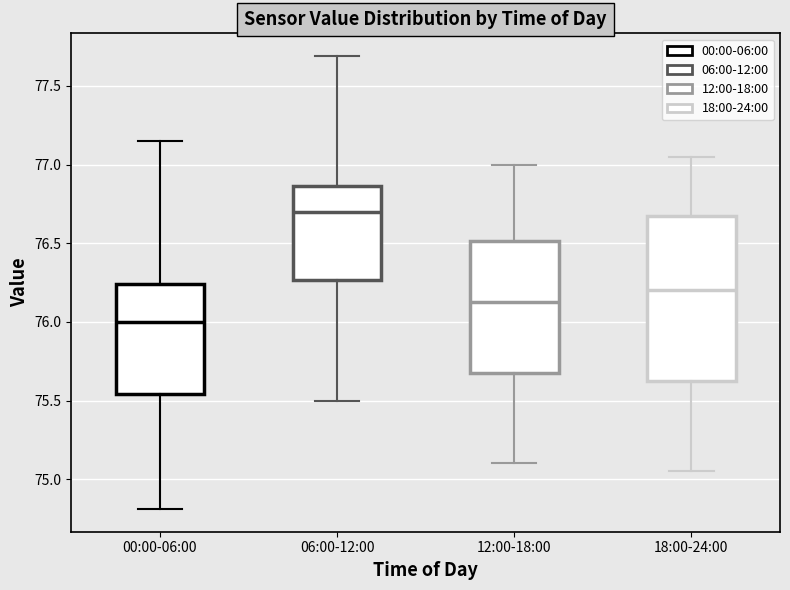

Reading left to right, read every box against the y-axis: the position of its median line, the range the box covers, and the ends of its whiskers. The values are not printed on the chart, so give them approximately, as read against the axis.

00:00-06:00: median 76.00, box 75.55 to 76.25, whiskers 74.80 to 77.15
06:00-12:00: median 76.70, box 76.25 to 76.85, whiskers 75.50 to 77.70
12:00-18:00: median 76.15, box 75.70 to 76.50, whiskers 75.10 to 77.00
18:00-24:00: median 76.20, box 75.65 to 76.70, whiskers 75.05 to 77.05